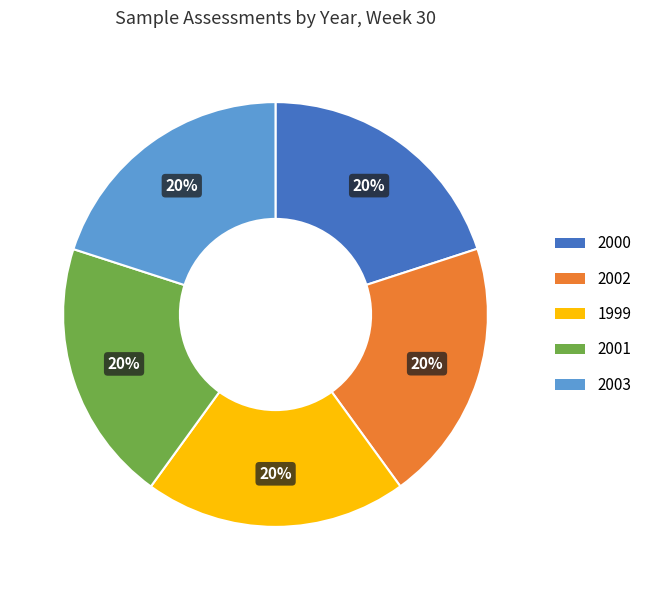

Is the sum of 2002 and 2001 greater than half?

No